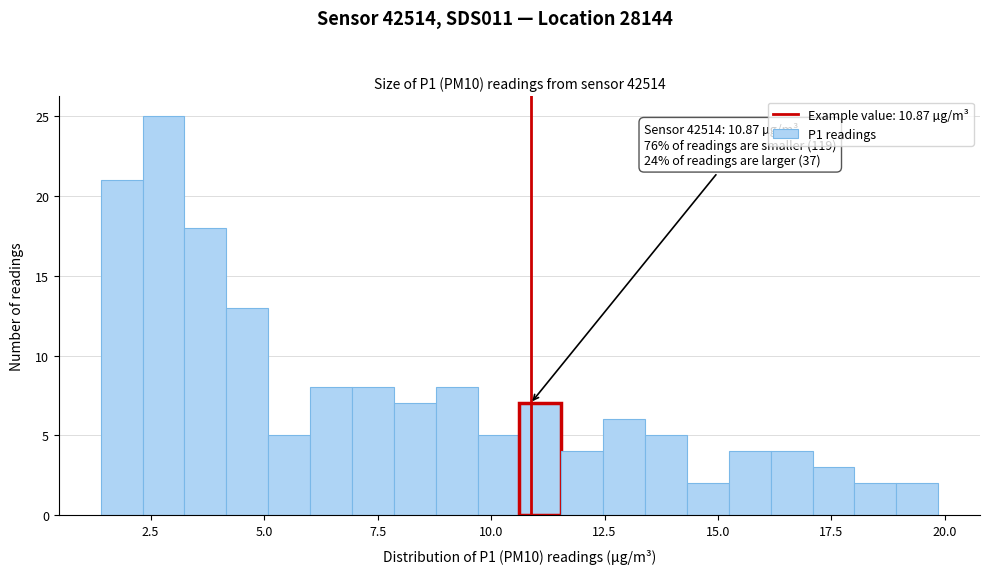

Around what value on the x-axis is the tallest bar? Give the approximate position of its centre, as read against the axis.

3.0